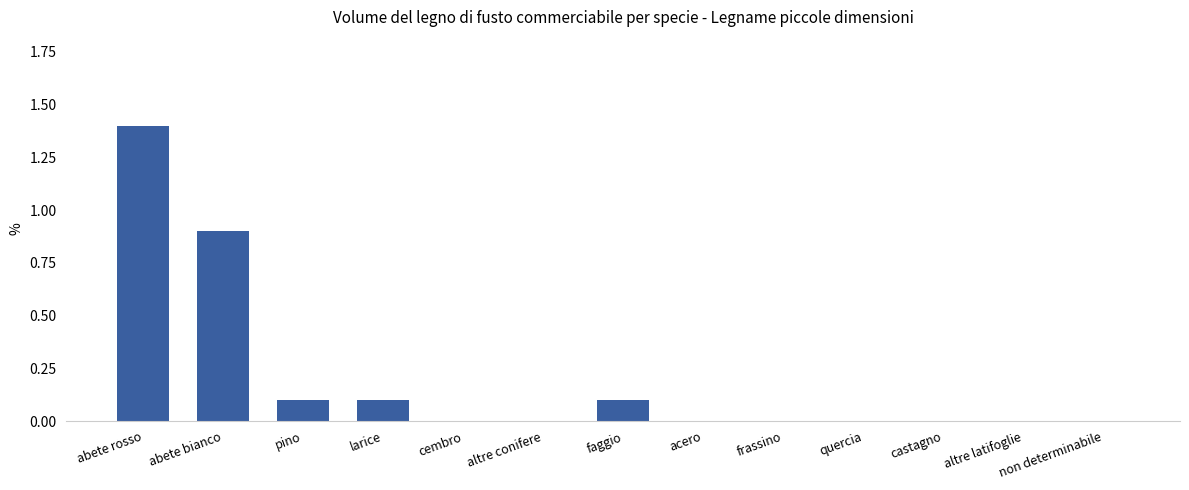

Reading left to right, list all the values displayed in this chart.

abete rosso=1.4	abete bianco=0.9	pino=0.1	larice=0.1	cembro=0.0	altre conifere=0.0	faggio=0.1	acero=0.0	frassino=0.0	quercia=0.0	castagno=0.0	altre latifoglie=0.0	non determinabile=0.0